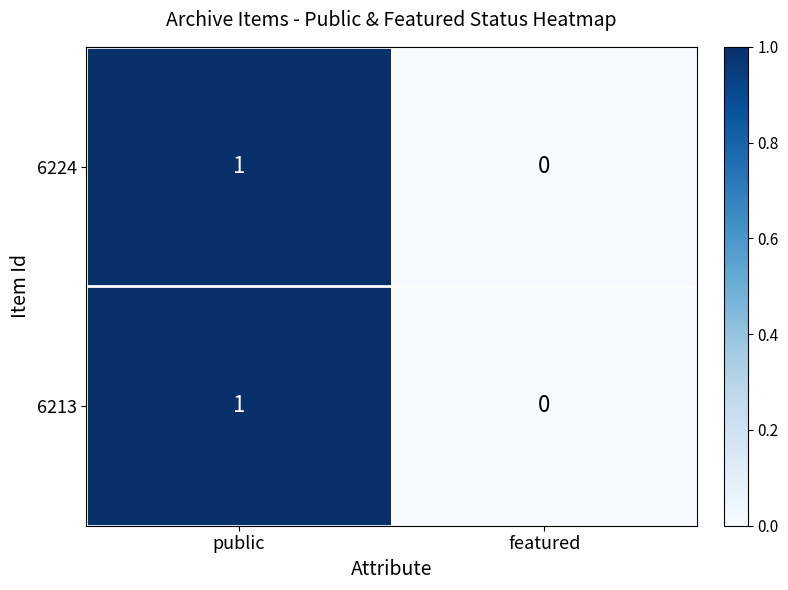

At which category is the sum across all series the highest?

public